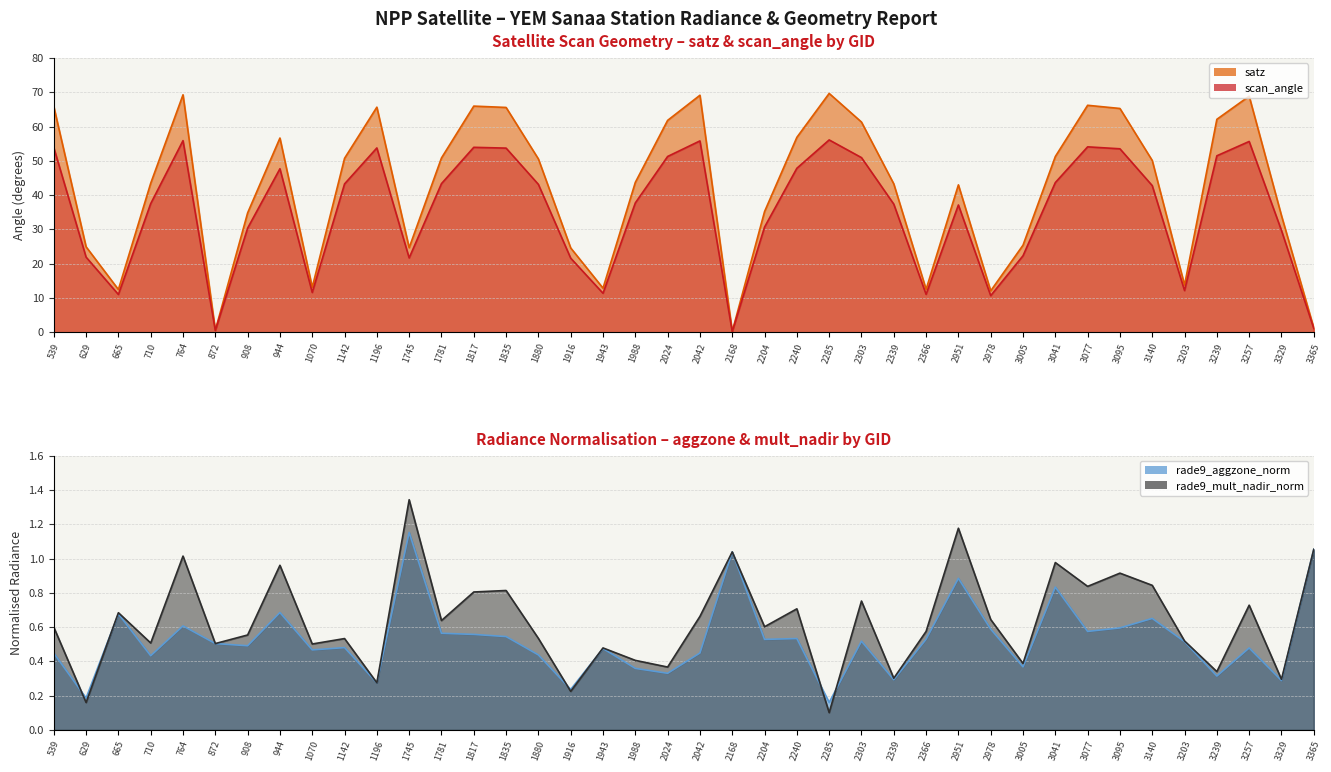

Rank the series by their maximum value, from lowest to highest.

rade9_aggzone_norm, rade9_mult_nadir_norm, scan_angle, satz